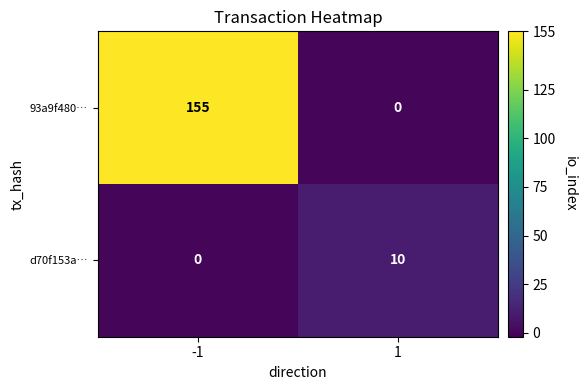

Rank the series by their average value, from lowest to highest.

d70f153a…, 93a9f480…